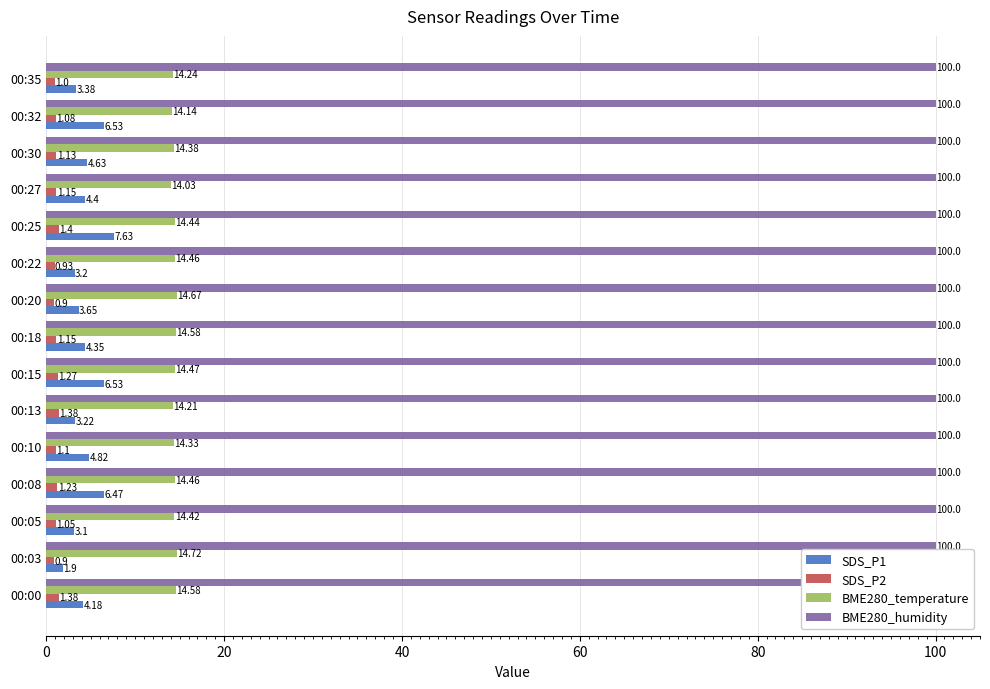

Reading left to right, transcribe all the data shown in this chart.

SDS_P1: 4.2	1.9	3.1	6.5	4.8	3.2	6.5	4.3	3.6	3.2	7.6	4.4	4.6	6.5	3.4
SDS_P2: 1.4	0.9	1.1	1.2	1.1	1.4	1.3	1.1	0.9	0.9	1.4	1.1	1.1	1.1	1.0
BME280_temperature: 14.6	14.7	14.4	14.5	14.3	14.2	14.5	14.6	14.7	14.5	14.4	14.0	14.4	14.1	14.2
BME280_humidity: 0.2	0.2	0.2	0.2	0.2	0.2	0.2	0.2	0.2	0.2	0.2	0.2	0.2	0.2	0.2